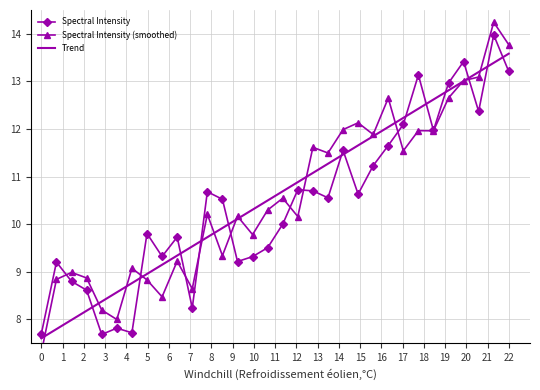

How many values in the Trend series exceed 10?

19